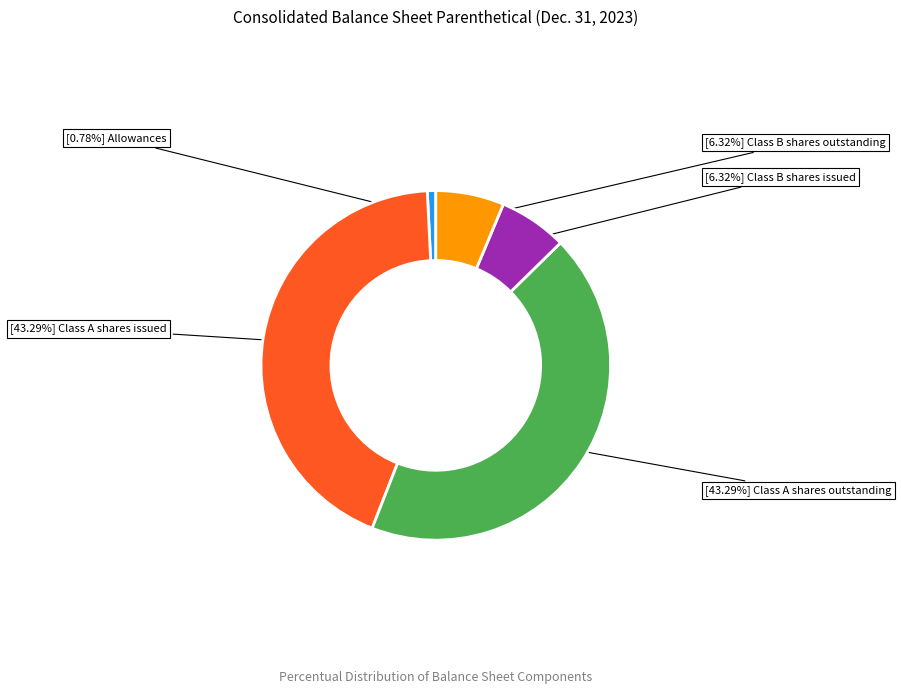

Is there any slice that represents more than half of the pie?

No